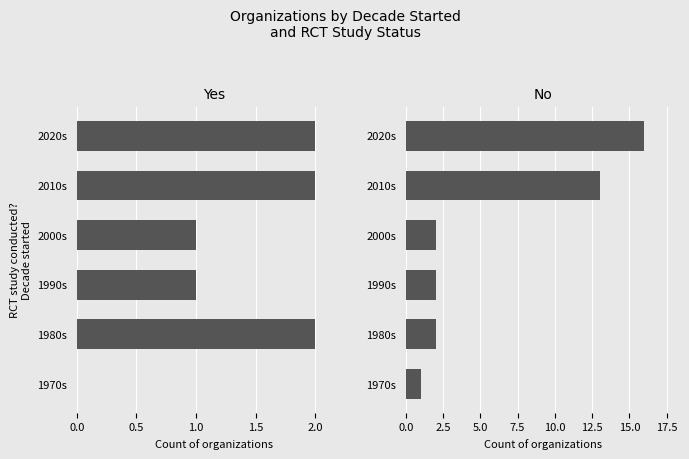

Between 1970s and 2010s, which series saw the biggest shift?

No